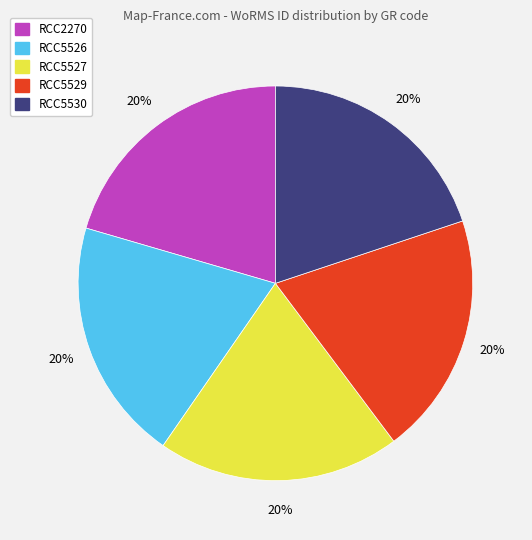

To the nearest percent, what portion does RCC5526 represent?

20%